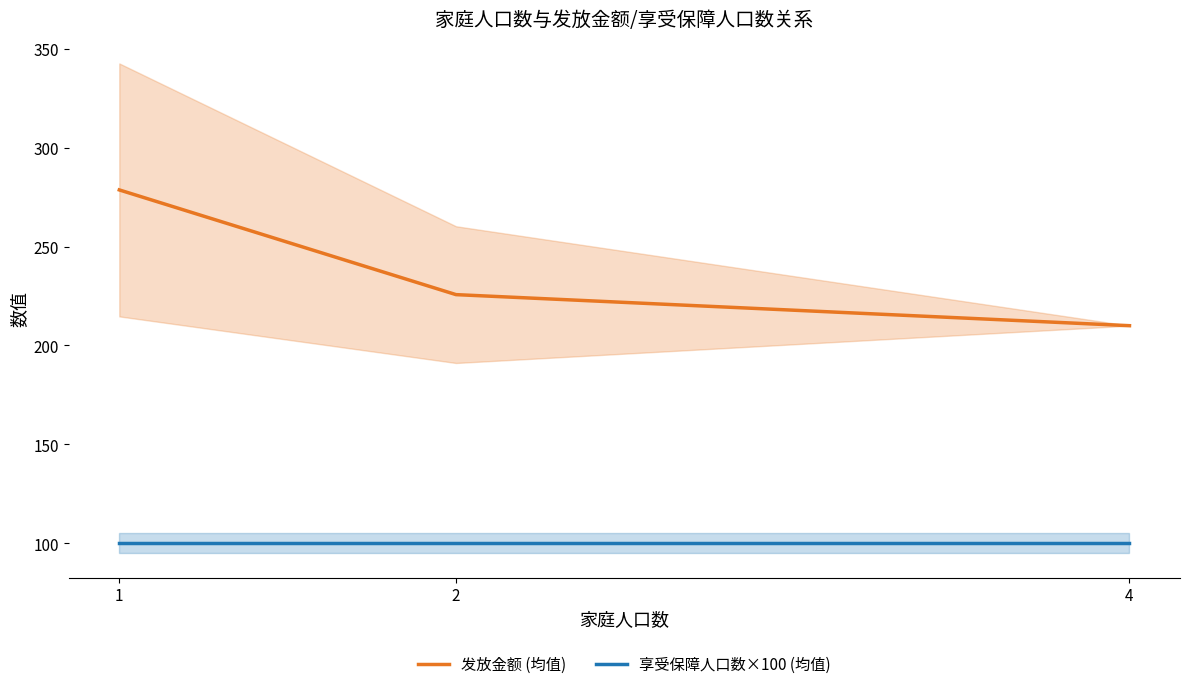

Is this an area chart (filled region under the line)?

No